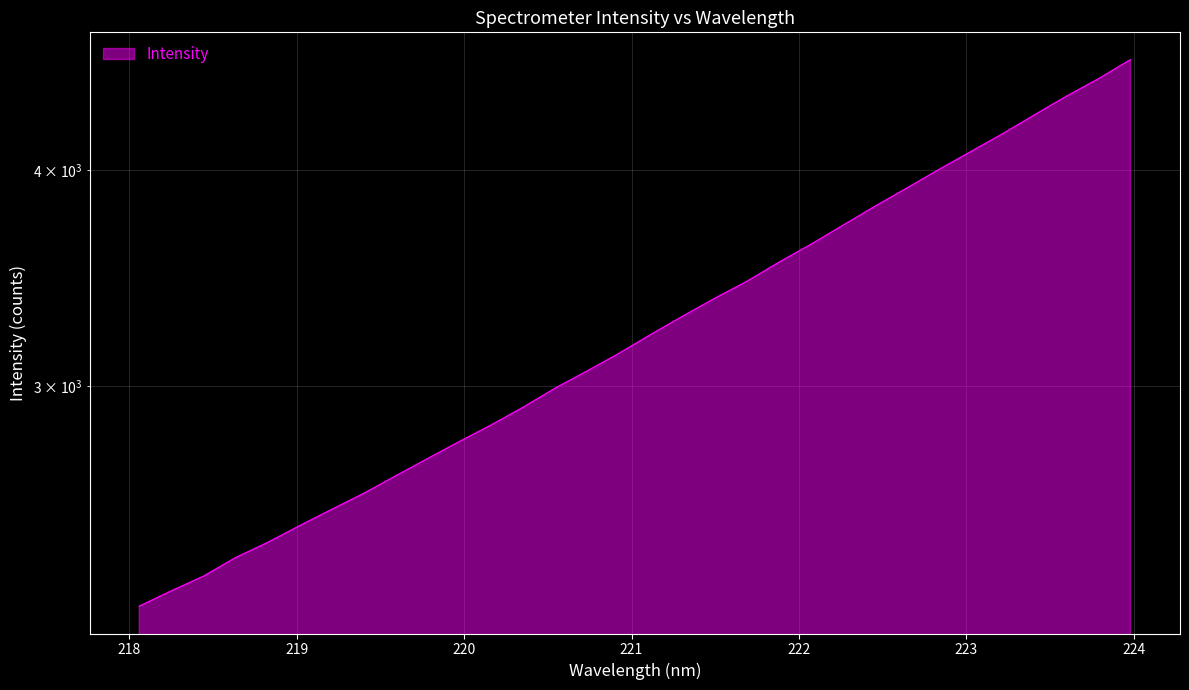

The chart shows a value of 3932.3 at 220.3533. True or false?

False